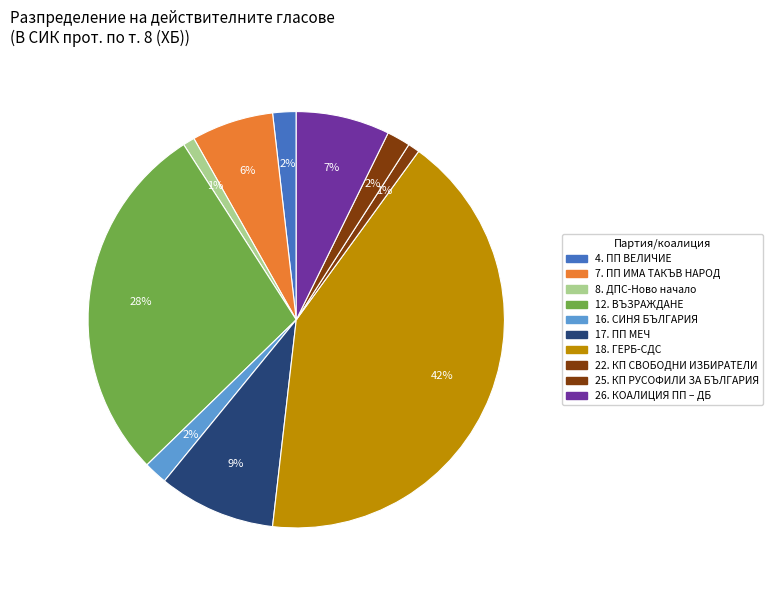

Combined, what portion of the pie is 26. КОАЛИЦИЯ ПП – ДБ and 16. СИНЯ БЪЛГАРИЯ?

9.1%